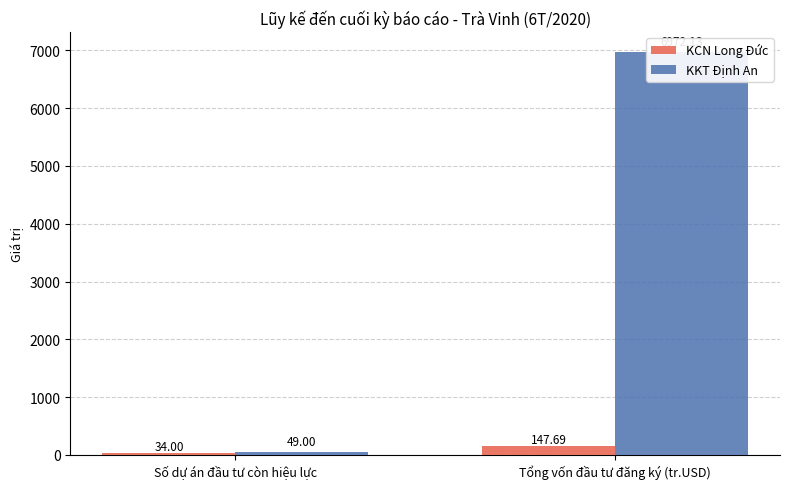

What is the label of the 1st bar from the left?

Số dự án đầu tư còn hiệu lực